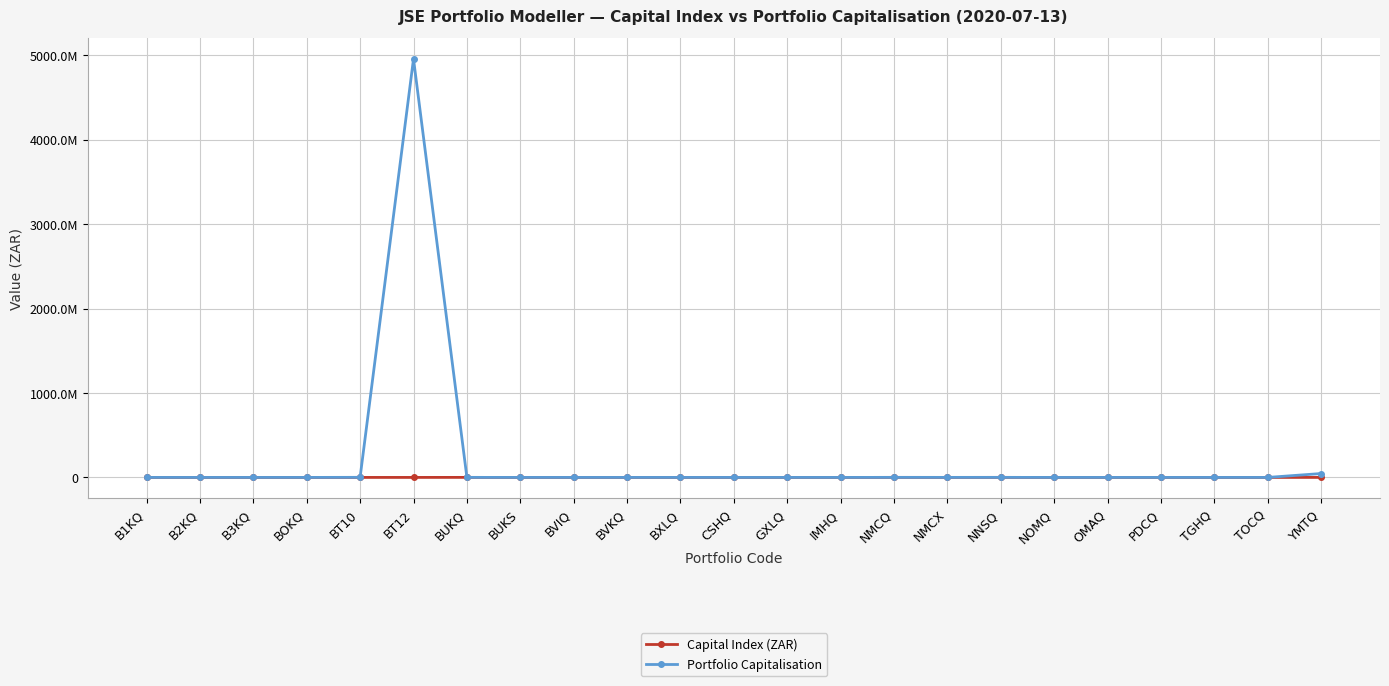

What is the value of the Capital Index (ZAR) point at the 15th from the left?

502730.0